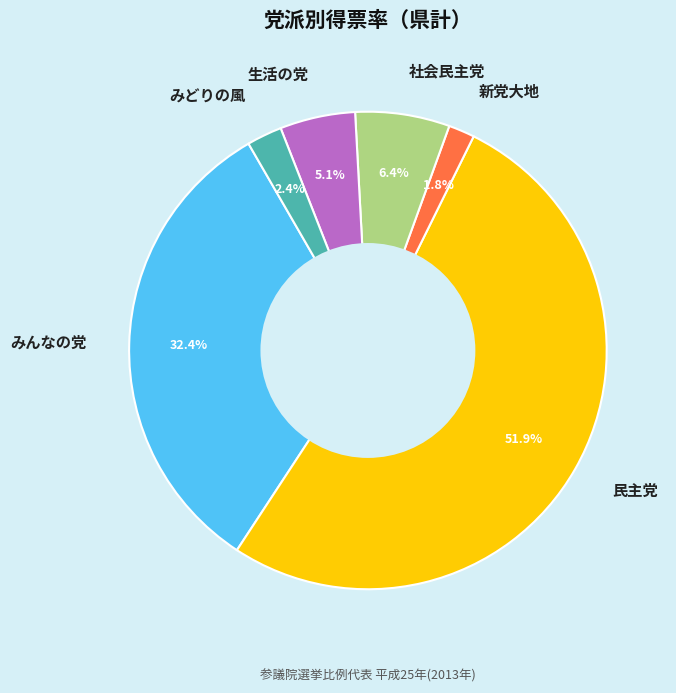

How many slices are in this pie chart?

6